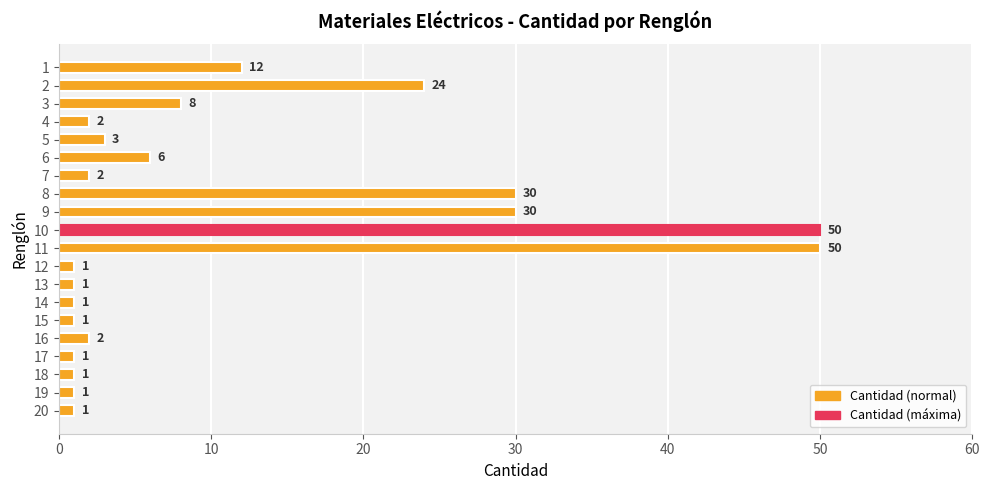

Does the chart contain stacked bars?

No